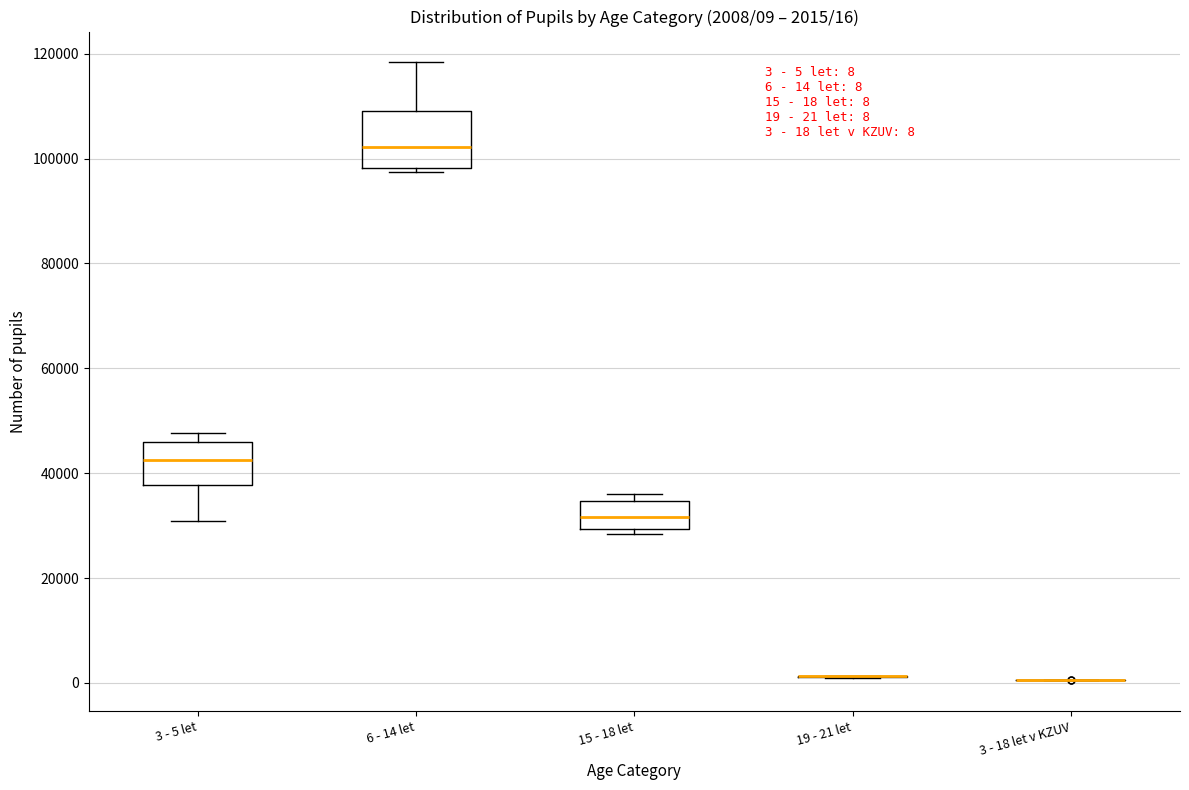

Comparing the boxes themselves (not the whiskers), which one is the tallest?

6 - 14 let